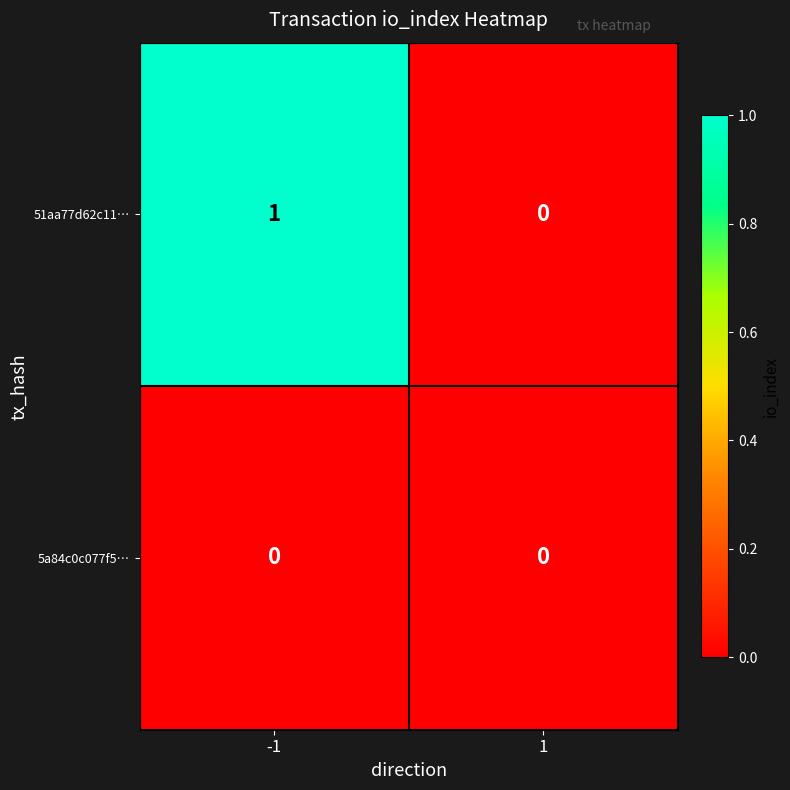

List the series in order of their overall mean, lowest first.

5a84c0c077f5…, 51aa77d62c11…